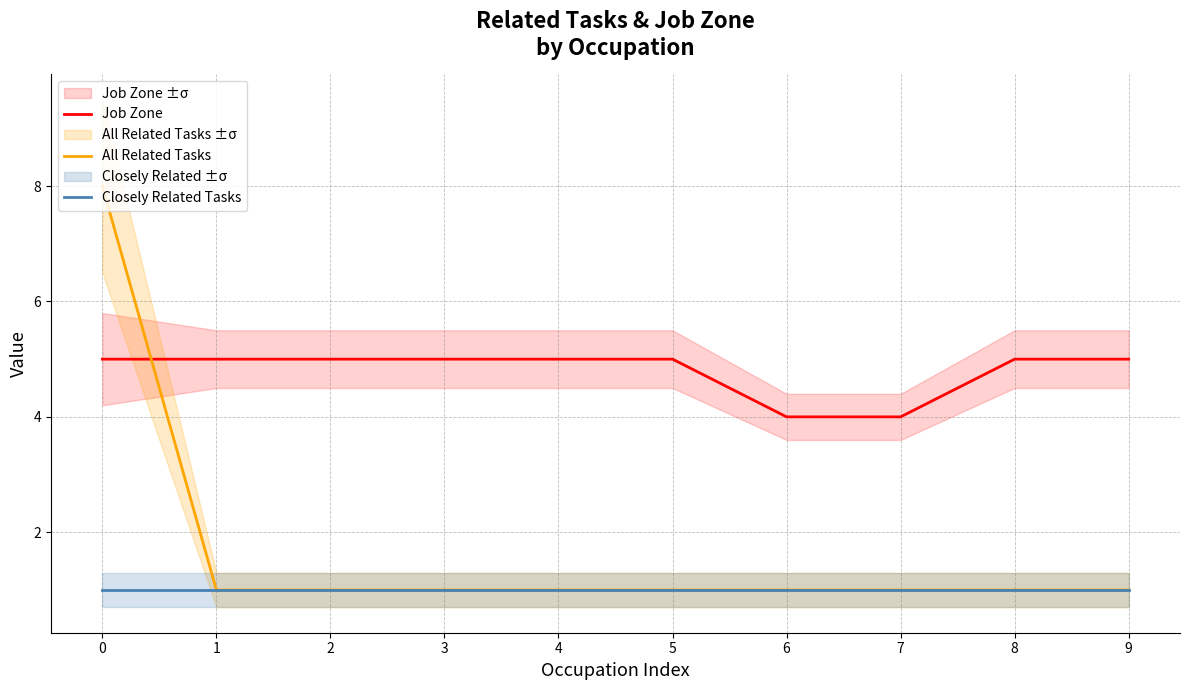

What is the sum of all Closely Related Tasks values?

10